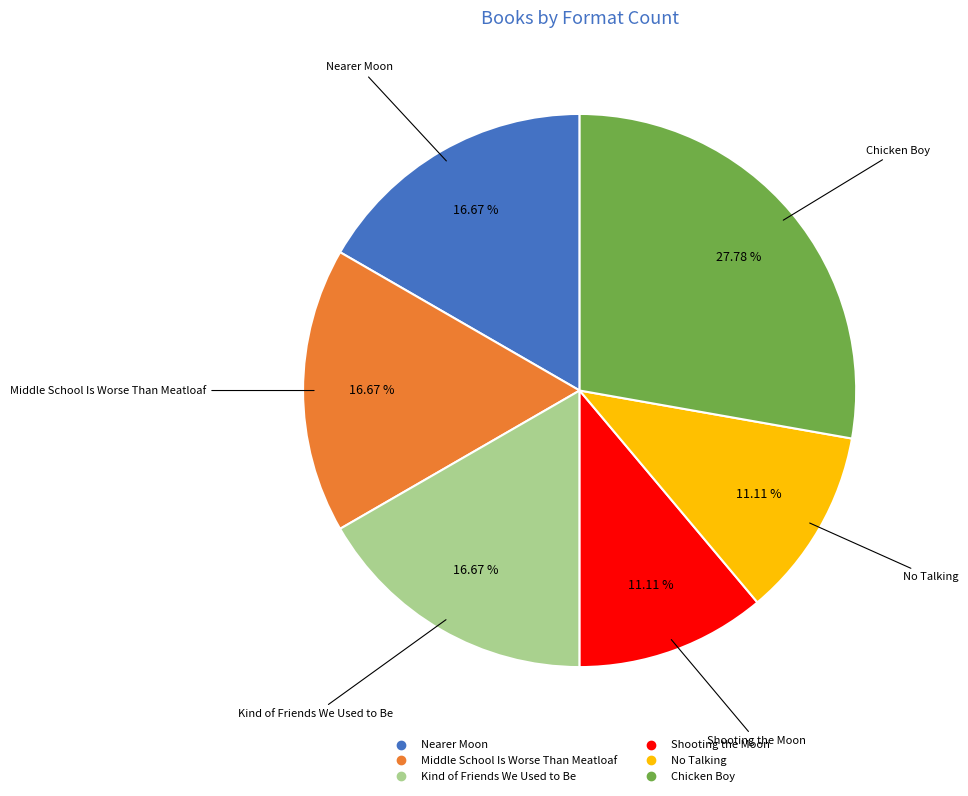

Is the sum of No Talking and Shooting the Moon greater than half?

No